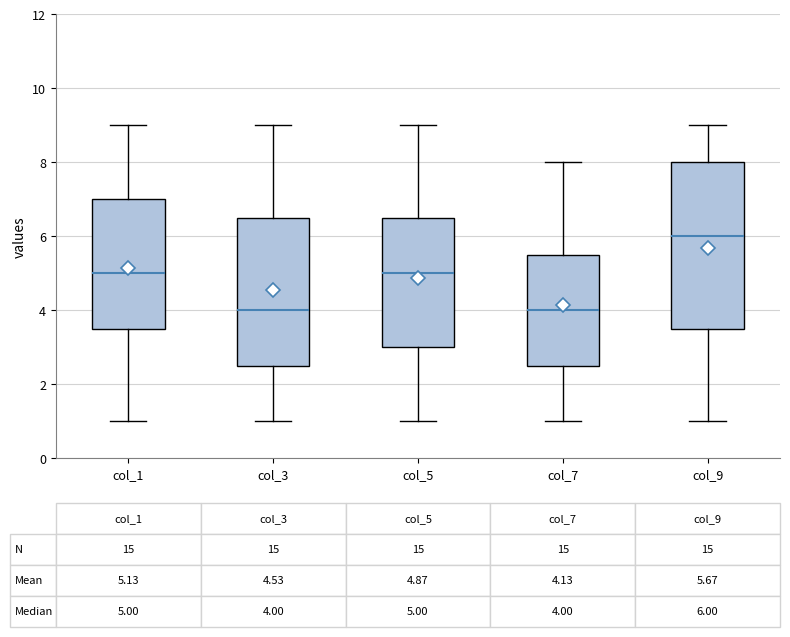

Comparing the boxes themselves (not the whiskers), which one is the tallest?

col_9